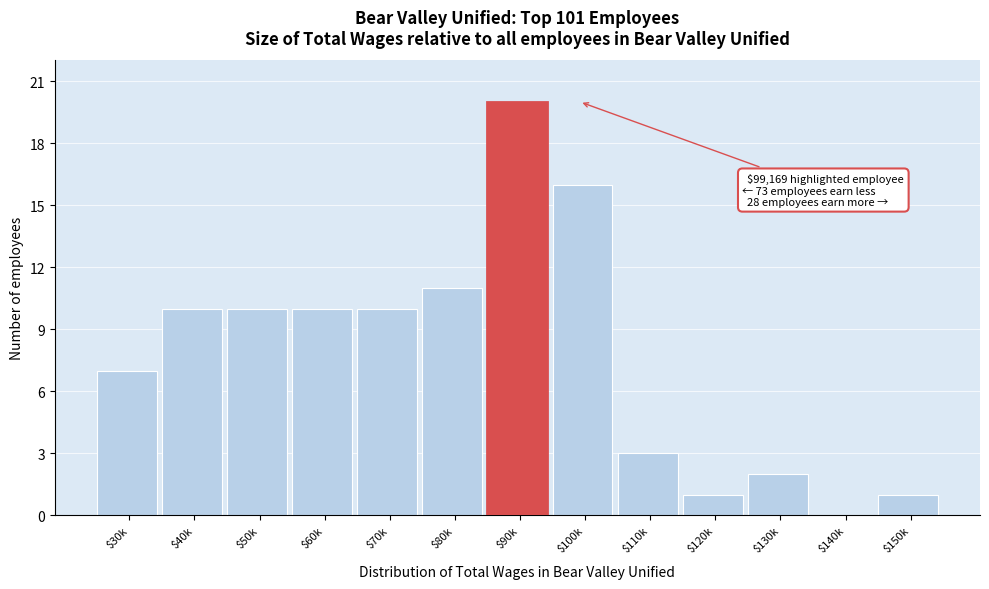

True or false: the data shows 10 at $70k.

True